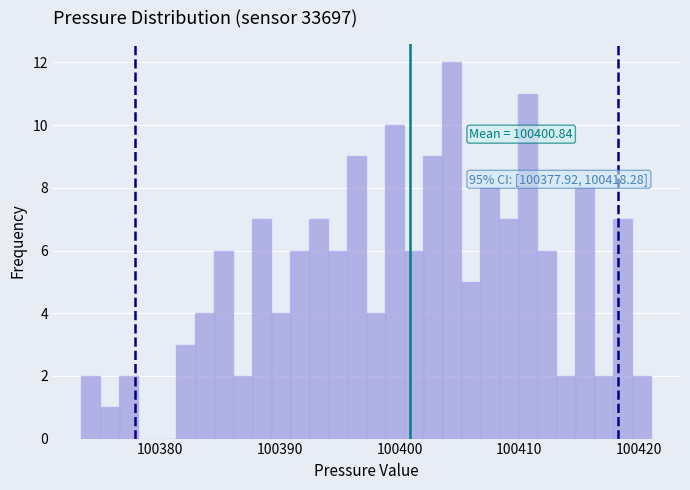

Read against the x-axis, roughly where is the centre of the tallest bar?

100404